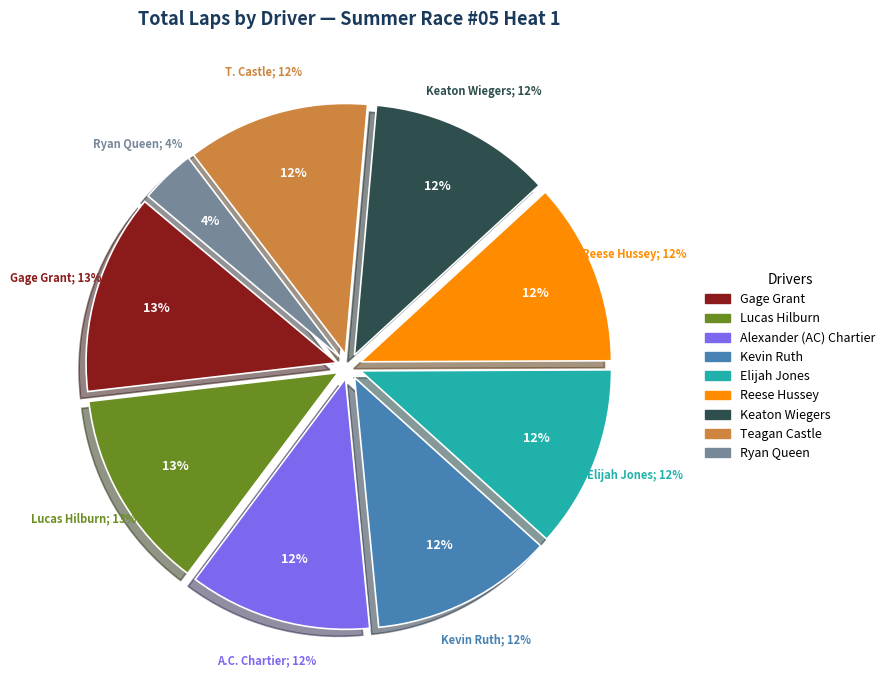

Do Reese Hussey and Teagan Castle together represent more than half of the pie?

No